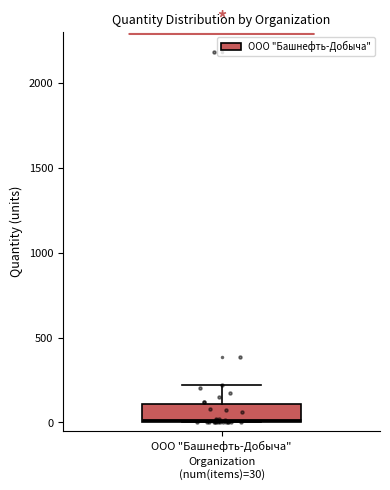

Transcribe this box plot: give where the median line is, the range the box spans, and where the two whiskers end, as read against the y-axis. The values are not printed on the chart, so give them approximately, as read against the axis.

median 0, box 0 to 100, whiskers 0 to 200